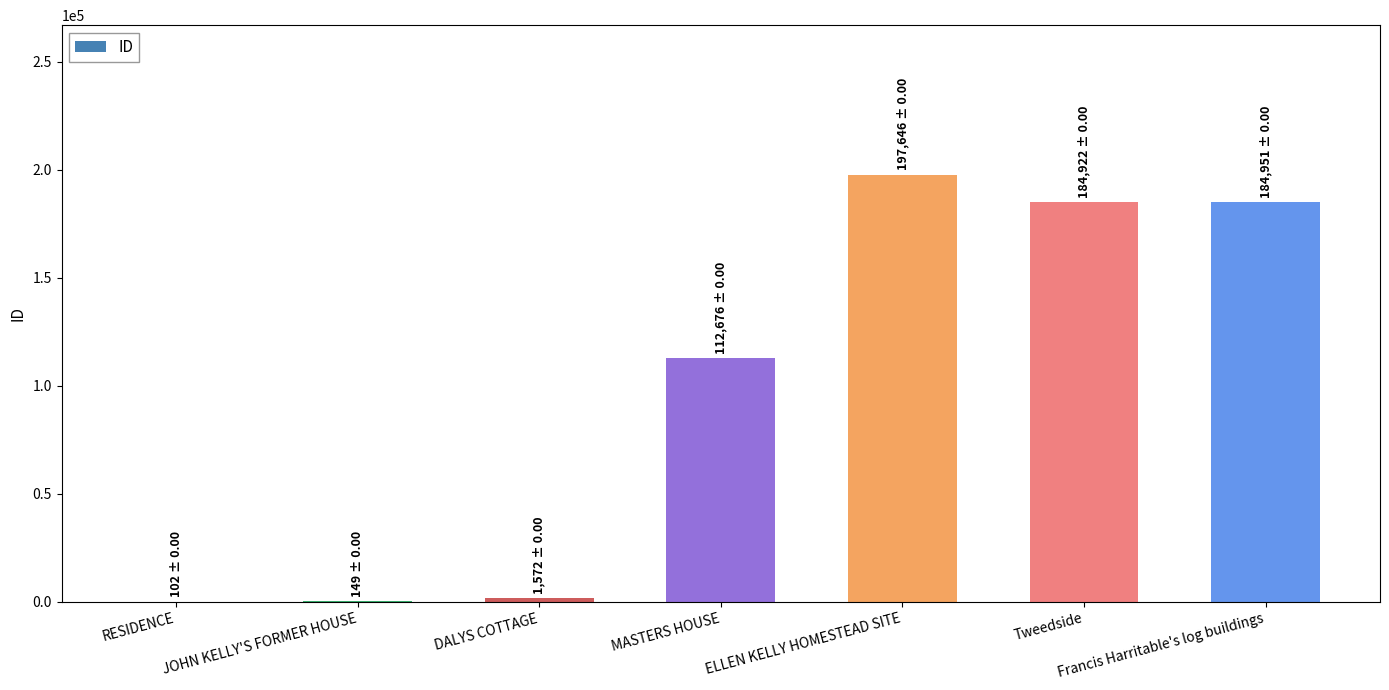

True or false: the data shows 195981 at MASTERS HOUSE.

False